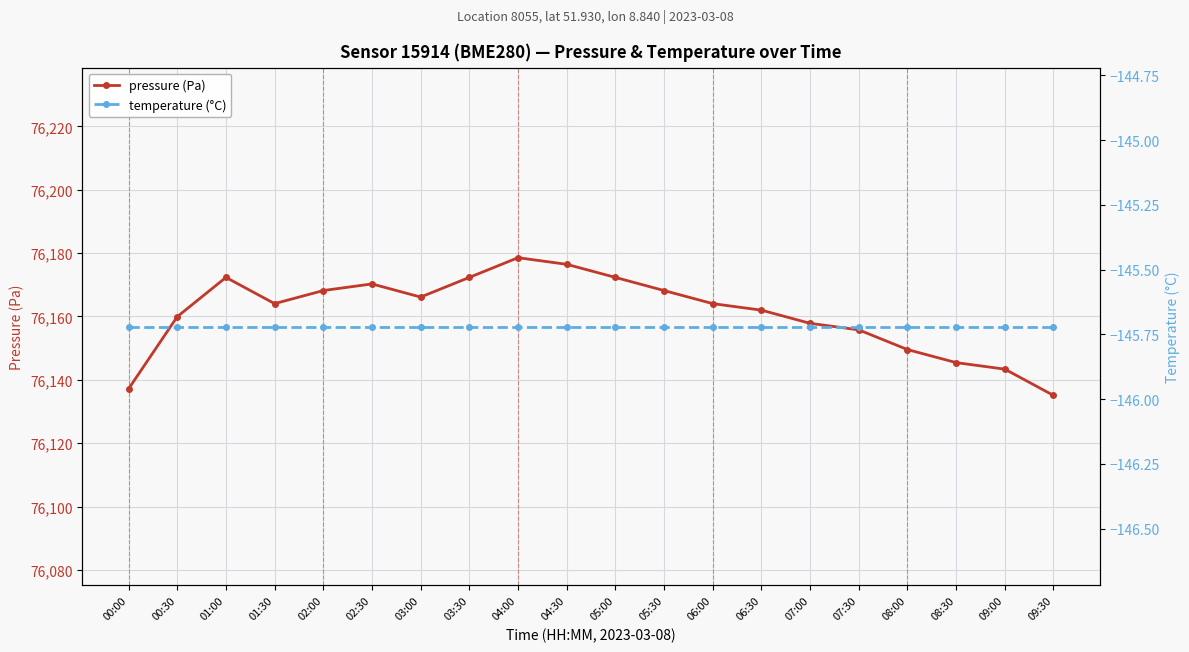

Which label corresponds to the smallest value in the chart?

00:00